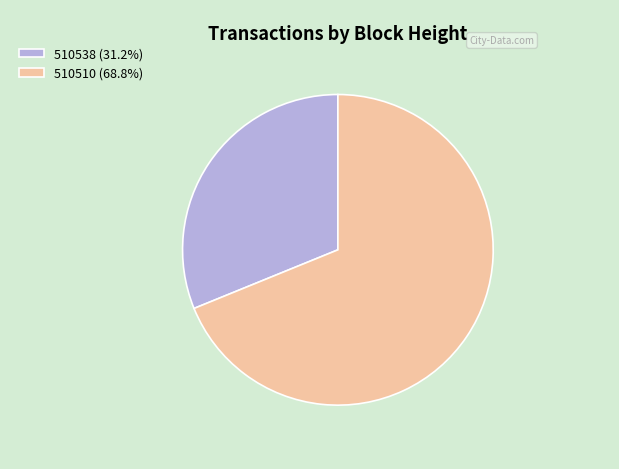

Is the sum of 510538 (31.2%) and 510510 (68.8%) greater than half?

Yes